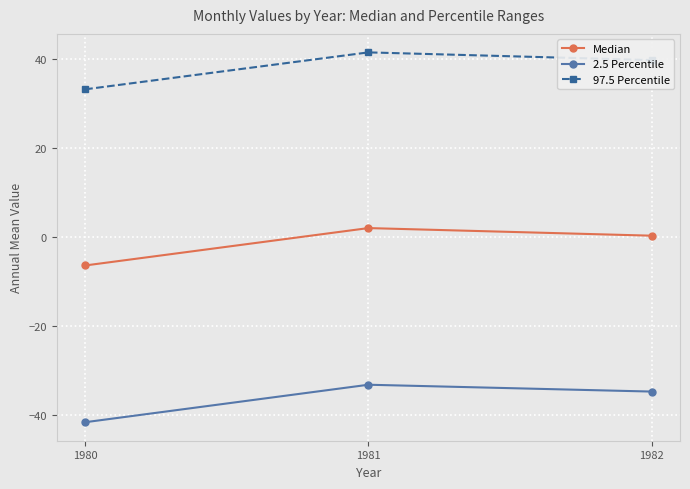

How many data points in 2.5 Percentile are less than -34?

2